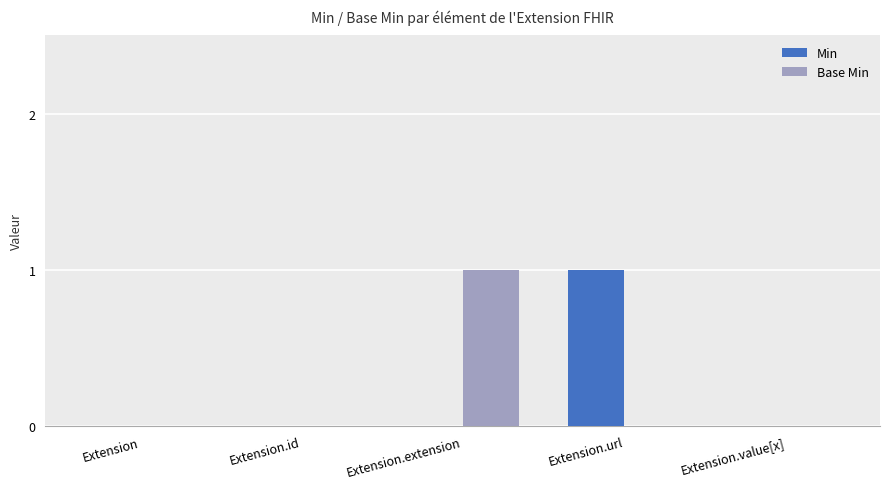

The Base Min series shows -1 at Extension. True or false?

False